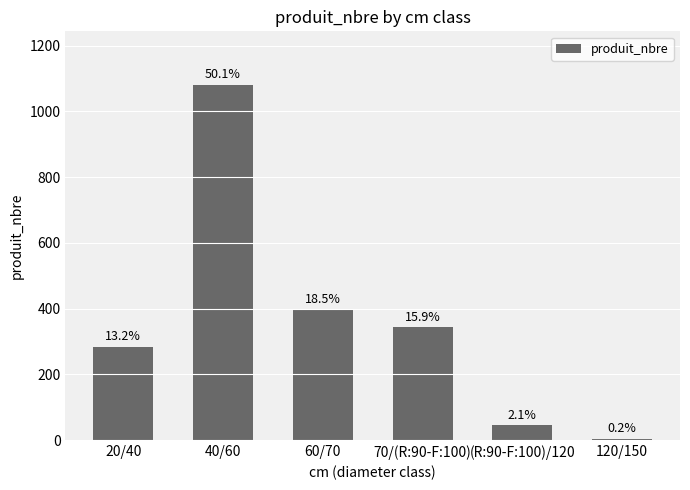

How many bars are there in total?

6